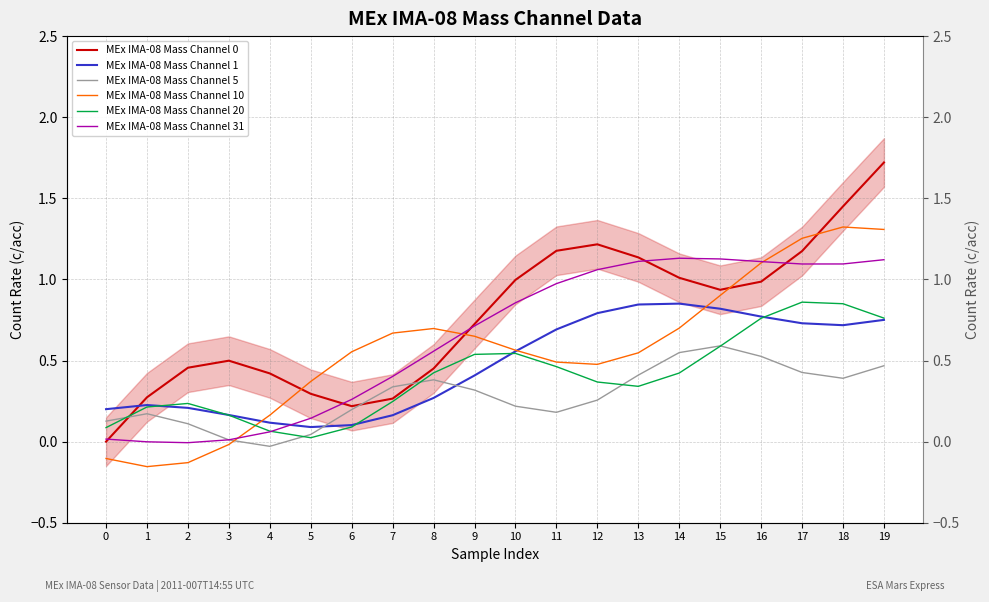

What are all the series names shown in the legend?

MEx IMA-08 Mass Channel 0, MEx IMA-08 Mass Channel 1, MEx IMA-08 Mass Channel 5, MEx IMA-08 Mass Channel 10, MEx IMA-08 Mass Channel 20, MEx IMA-08 Mass Channel 31